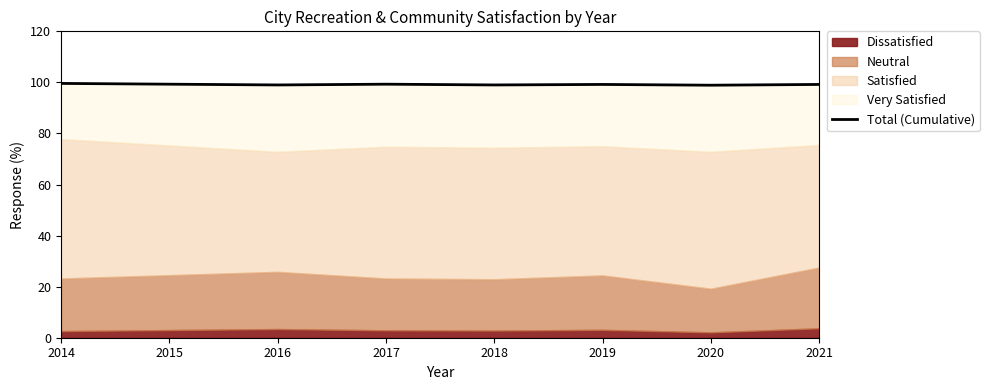

How many values are below 99?

1